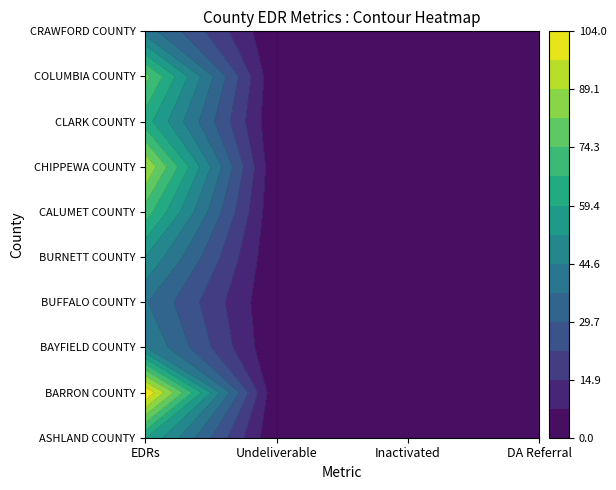

The value of ASHLAND COUNTY at 1 is -29. True or false?

False